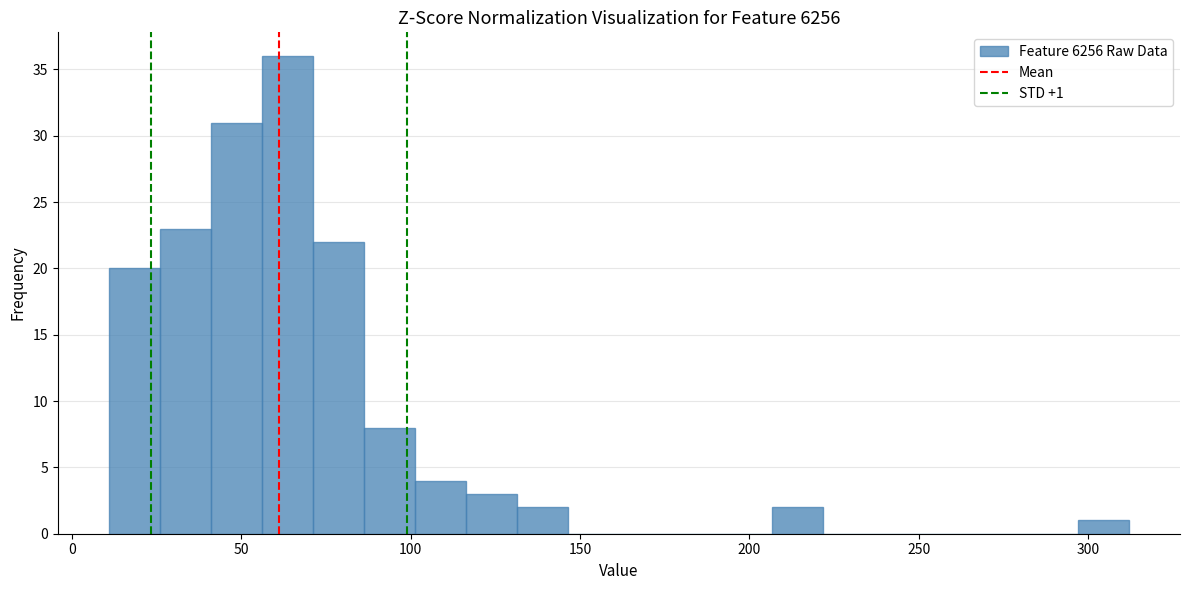

Around what value on the x-axis is the tallest bar? Give the approximate position of its centre, as read against the axis.

65